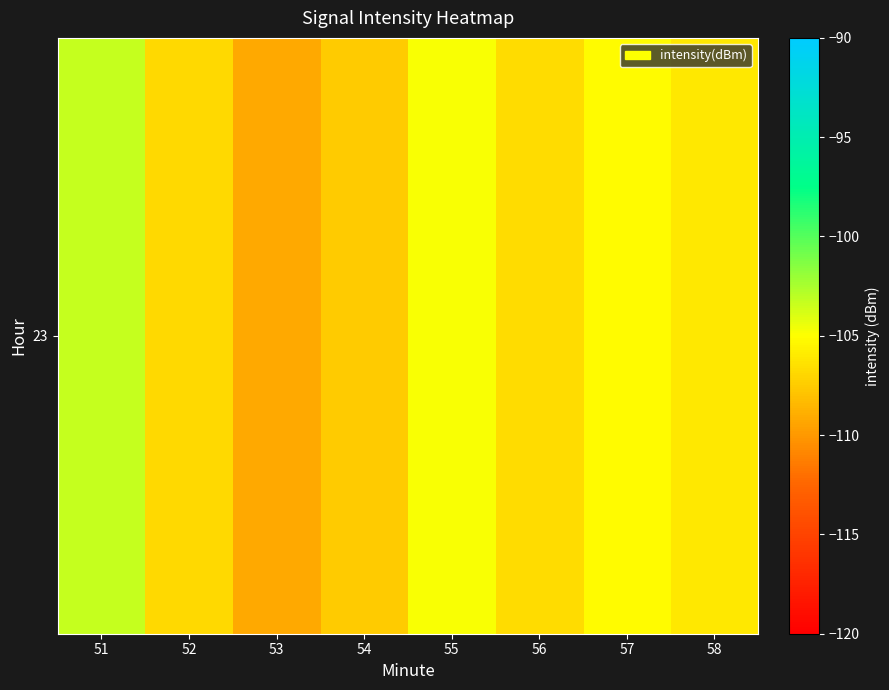

Between 58 and 51, which is larger?

51